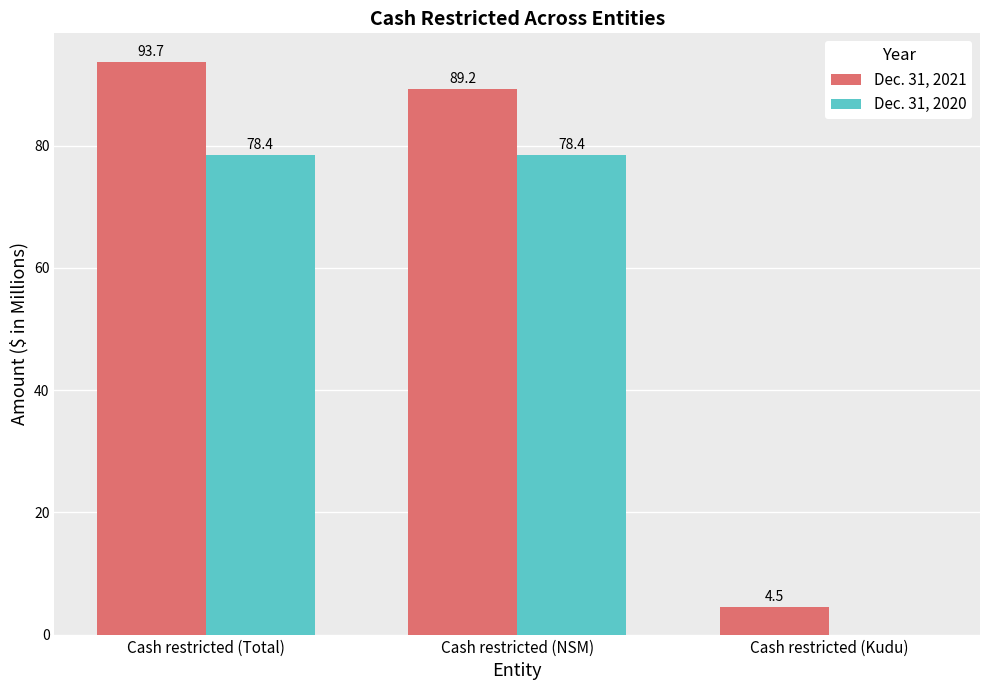

What is the difference between the Dec. 31, 2020 values at Cash restricted (Kudu) and Cash restricted (NSM)?

78.4